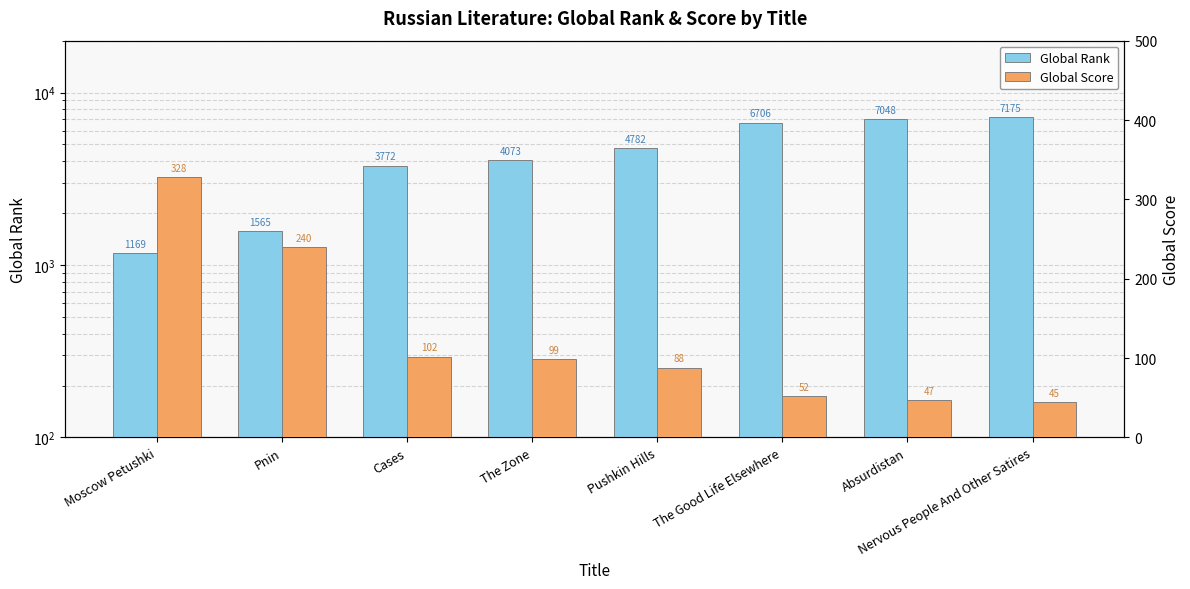

Rank the series by their average value, from lowest to highest.

Global Score, Global Rank